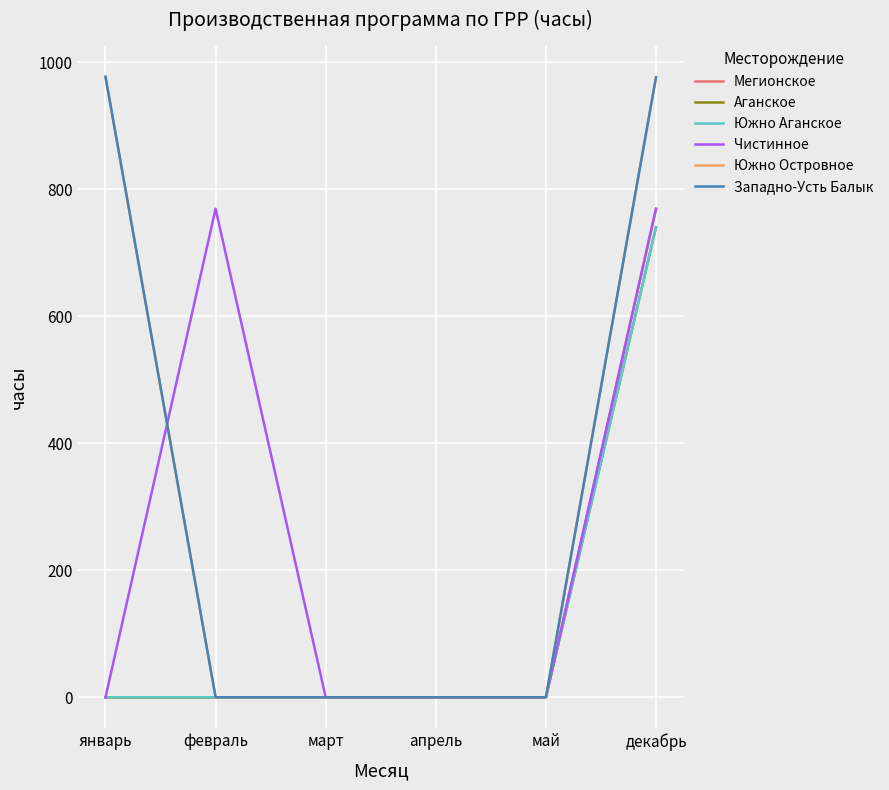

The Мегионское series shows 0 at март. True or false?

True